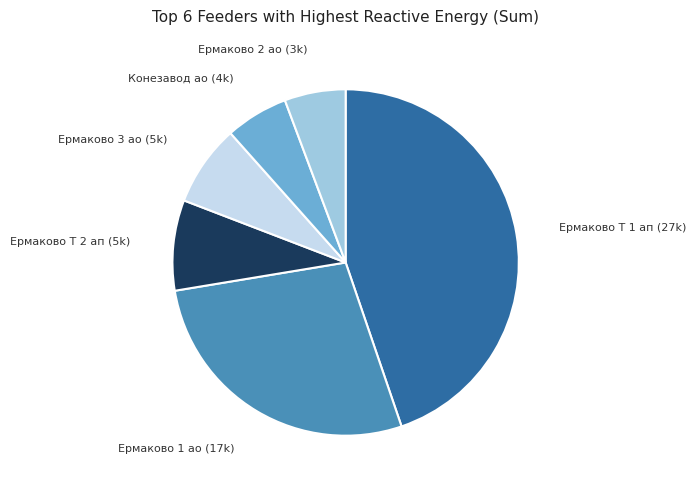

Is there any slice that represents more than half of the pie?

No